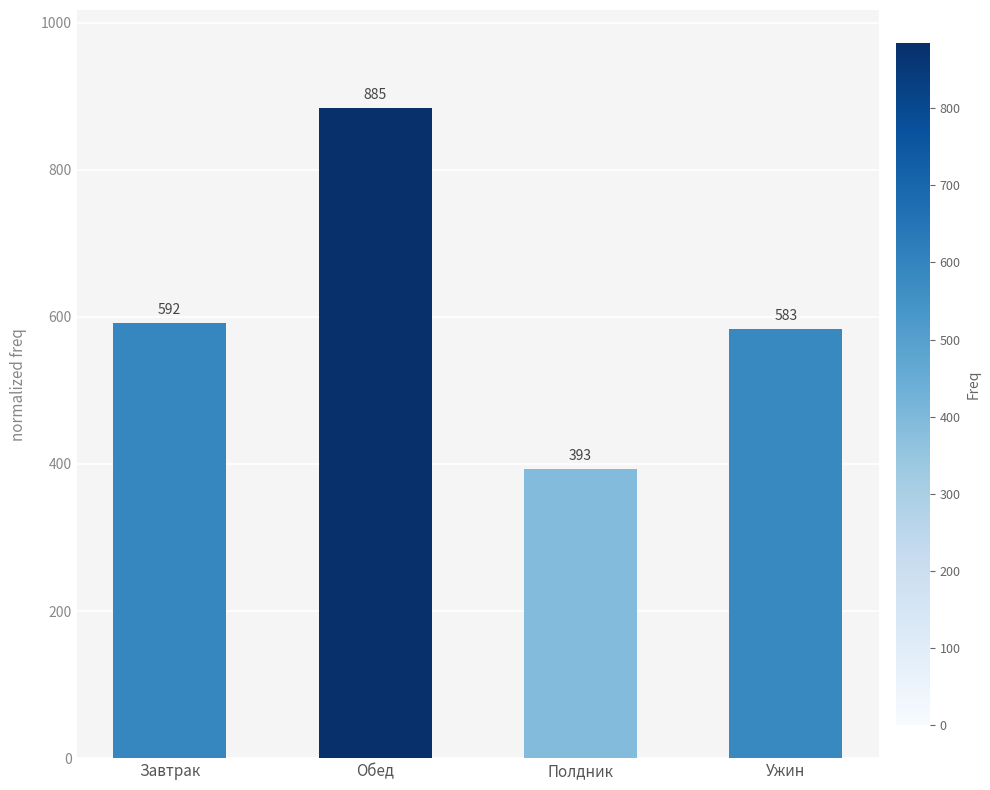

What is the sum of the values at Обед and Ужин?

1467.7